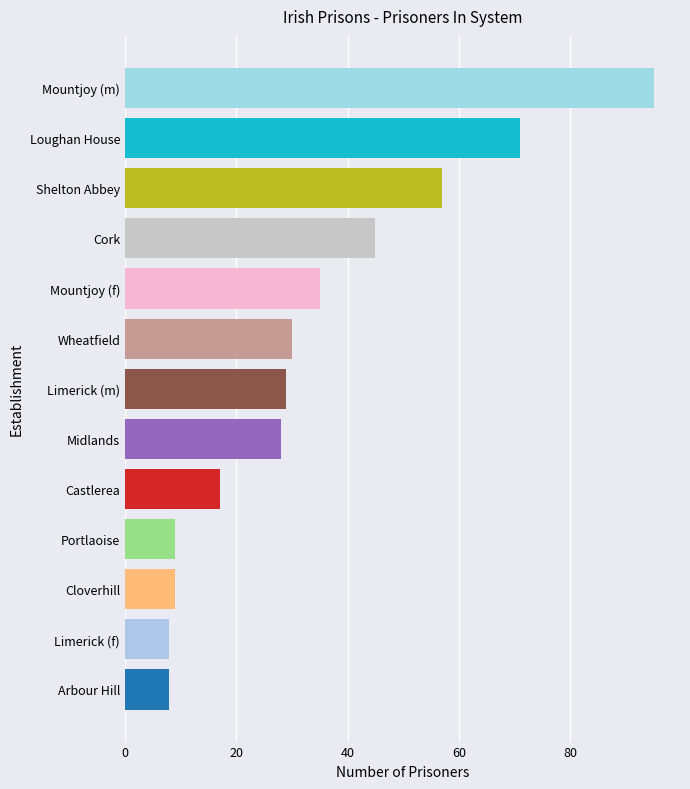

What is the sum of all values?

441